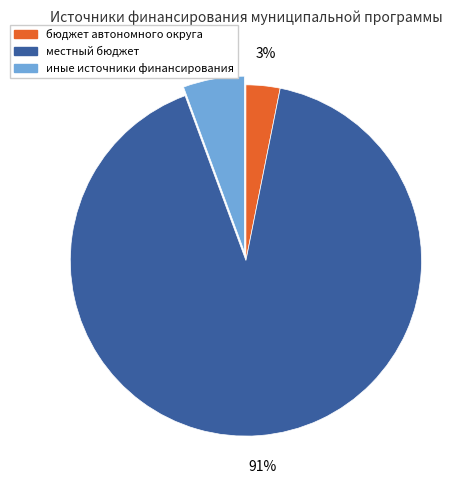

Rank the categories by value from lowest to highest.

бюджет автономного округа, иные источники финансирования, местный бюджет